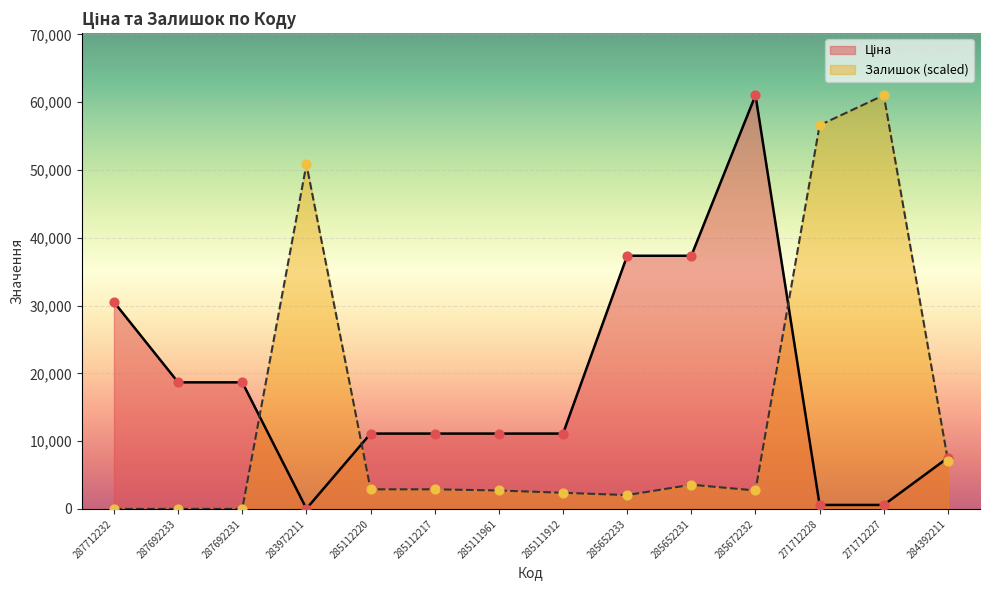

Which series has the widest spread of Y values?

Залишок